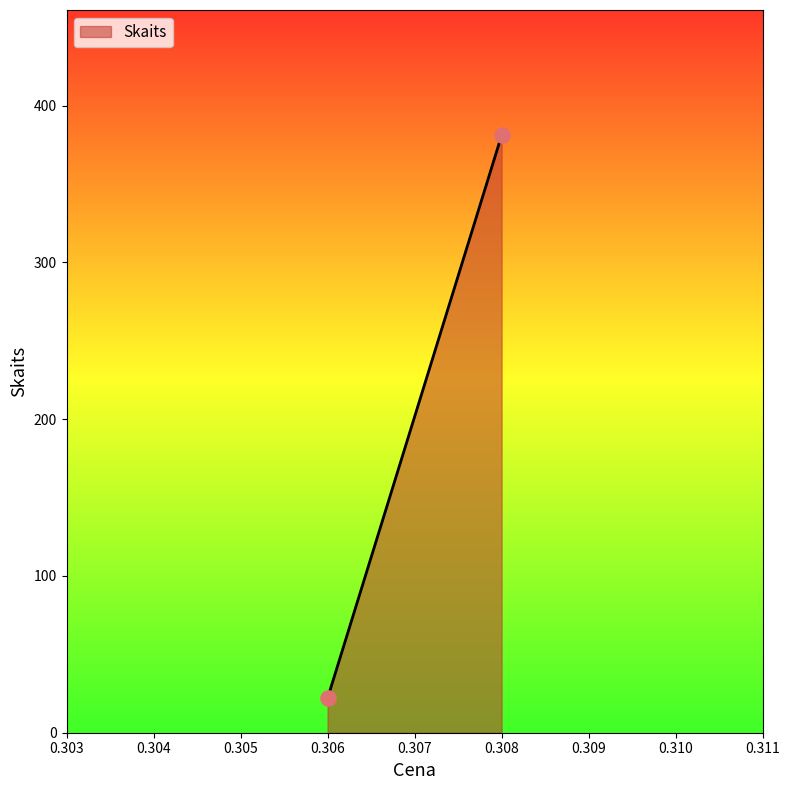

What is the average Y value?

202